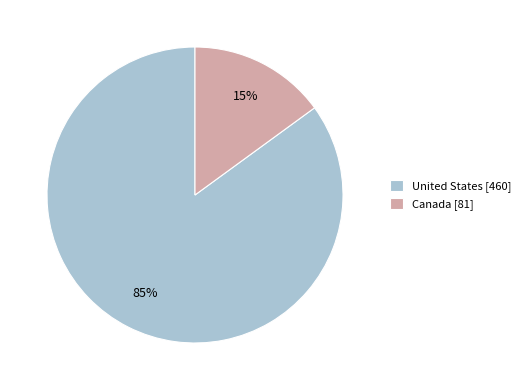

Which slice is the smallest?

Canada